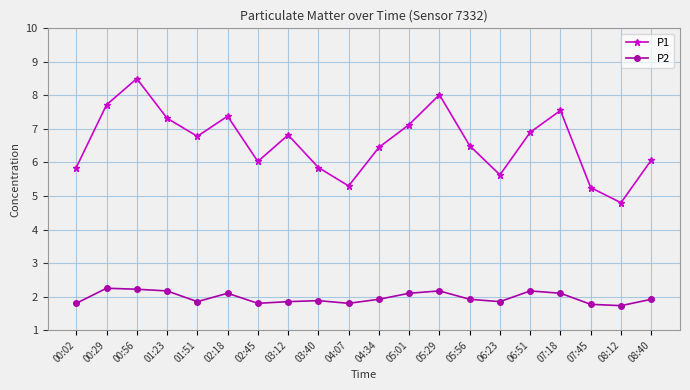

What is the difference between the maximum and minimum values in the P1 series?

3.7